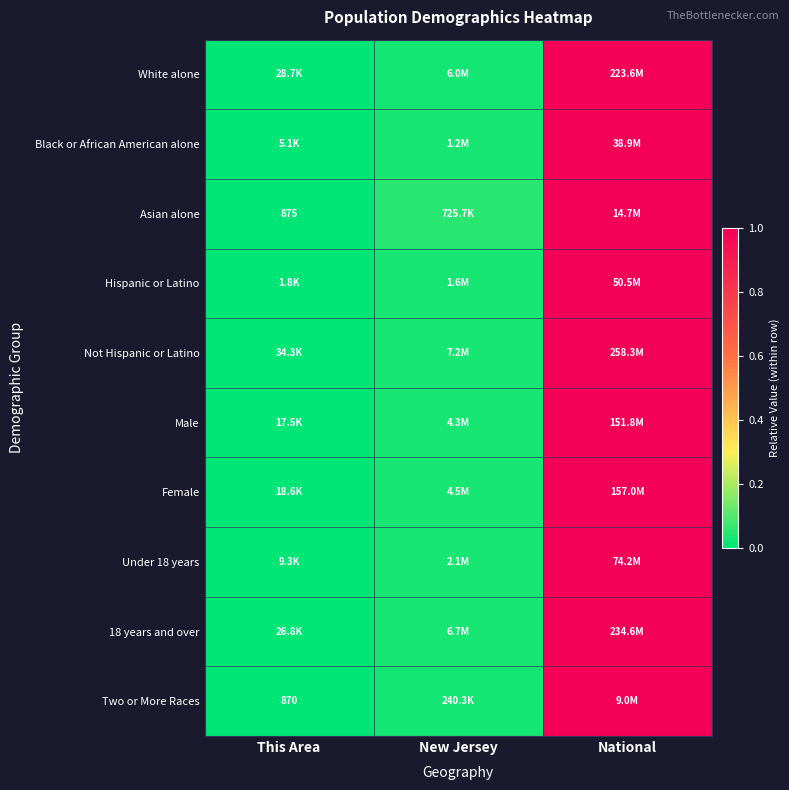

The value of Two or More Races at This Area is 0.4. True or false?

False